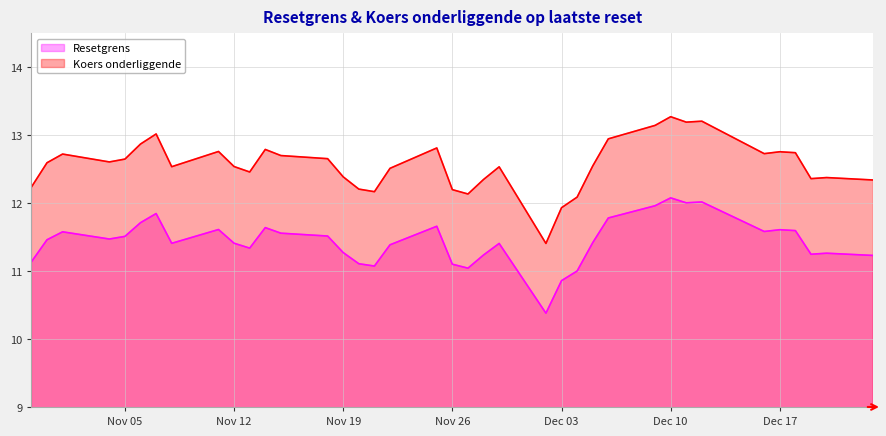

True or false: Koers onderliggende and Resetgrens cross at least once.

False